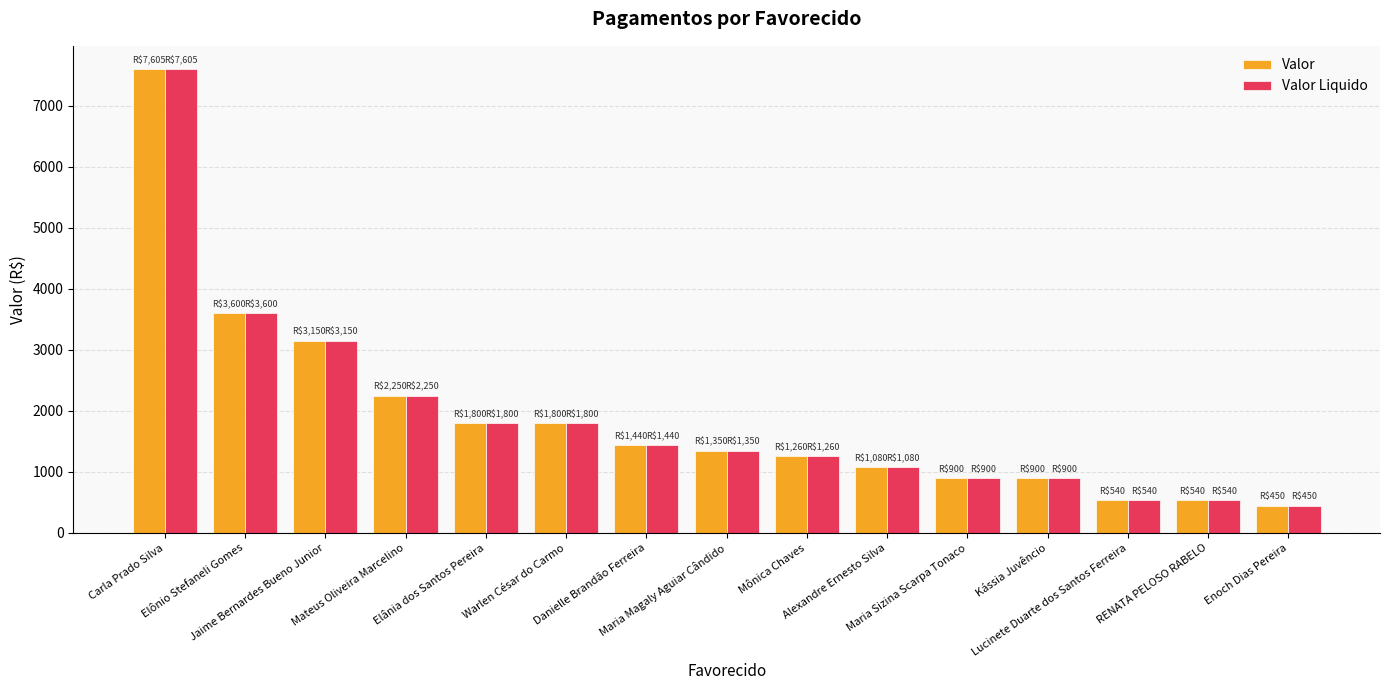

Reading left to right, transcribe all the data shown in this chart.

Valor: Carla Prado Silva=7605	Elônio Stefaneli Gomes=3600	Jaime Bernardes Bueno Junior=3150	Mateus Oliveira Marcelino=2250	Elânia dos Santos Pereira=1800	Warlen César do Carmo=1800	Danielle Brandão Ferreira=1440	Maria Magaly Aguiar Cândido=1350	Mônica Chaves=1260	Alexandre Ernesto Silva=1080	Maria Sizina Scarpa Tonaco=900	Kássia Juvêncio=900	Lucinete Duarte dos Santos Ferreira=540	RENATA PELOSO RABELO=540	Enoch Dias Pereira=450
Valor Liquido: Carla Prado Silva=7605	Elônio Stefaneli Gomes=3600	Jaime Bernardes Bueno Junior=3150	Mateus Oliveira Marcelino=2250	Elânia dos Santos Pereira=1800	Warlen César do Carmo=1800	Danielle Brandão Ferreira=1440	Maria Magaly Aguiar Cândido=1350	Mônica Chaves=1260	Alexandre Ernesto Silva=1080	Maria Sizina Scarpa Tonaco=900	Kássia Juvêncio=900	Lucinete Duarte dos Santos Ferreira=540	RENATA PELOSO RABELO=540	Enoch Dias Pereira=450